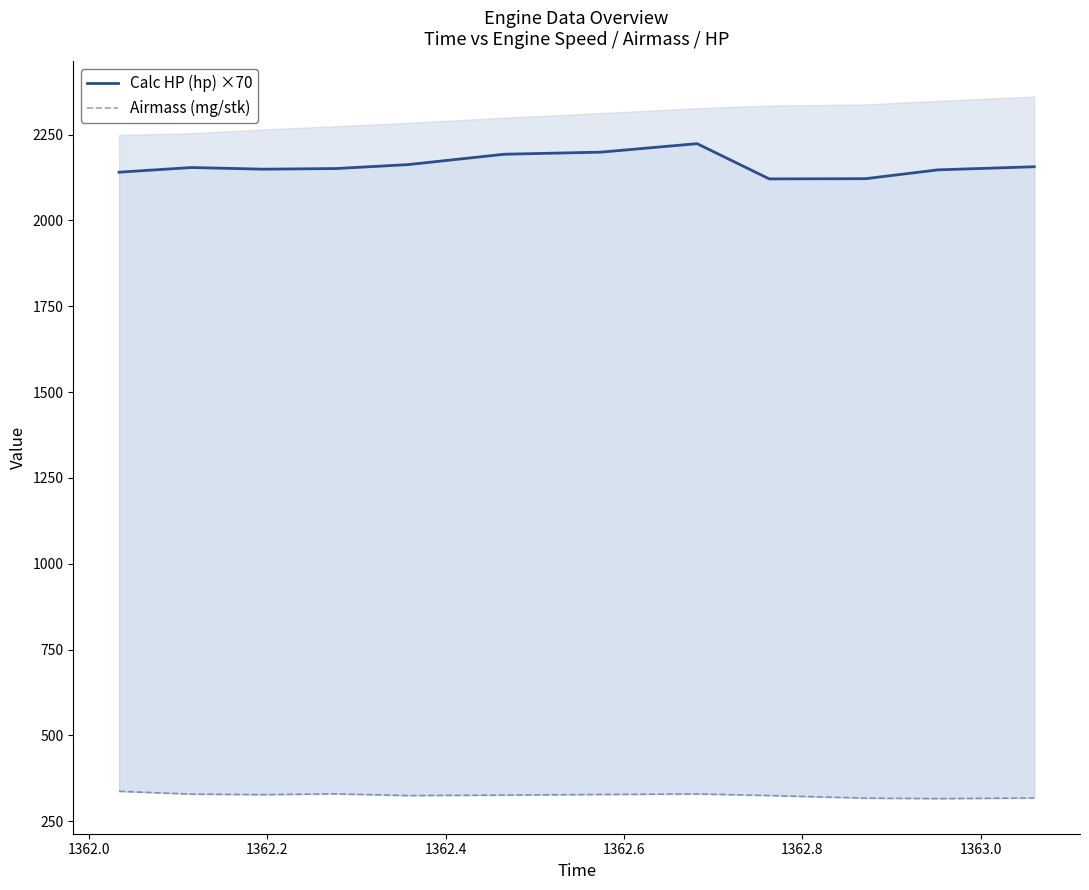

Reading left to right, transcribe all the data shown in this chart.

Calc HP (hp) ×70: 2140.7	2154.3	2149.5	2151.3	2162.8	2193.0	2199.1	2223.8	2121.2	2121.8	2147.5	2156.6
Airmass (mg/stk): 337.1	329.0	327.4	329.7	324.7	326.2	327.9	329.5	324.8	317.2	315.8	317.7